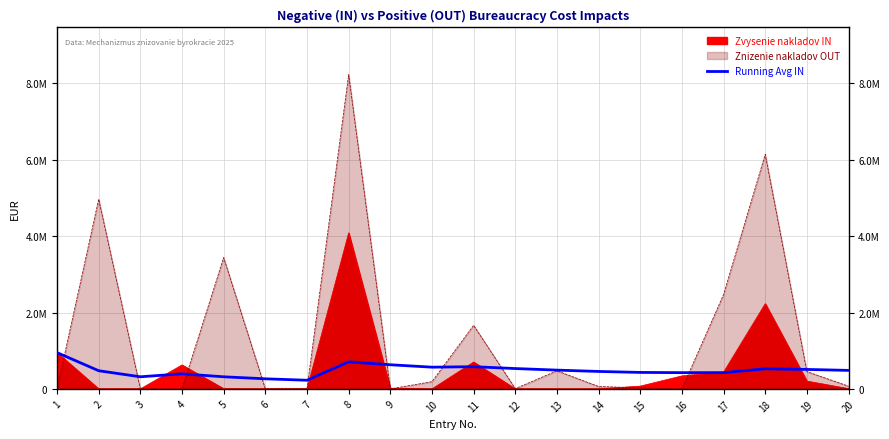

Reading left to right, what are all the values shown in this chart?

1=950050.0	2=475168.5	3=316846.7	4=394356.5	5=316508.4	6=263766.3	7=226085.4	8=708529.9	9=631715.4	10=568544.5	11=580843.2	12=532461.5	13=491502.9	14=456395.6	15=430780.5	16=425106.7	17=425865.1	18=526205.9	19=509203.0	20=484050.6